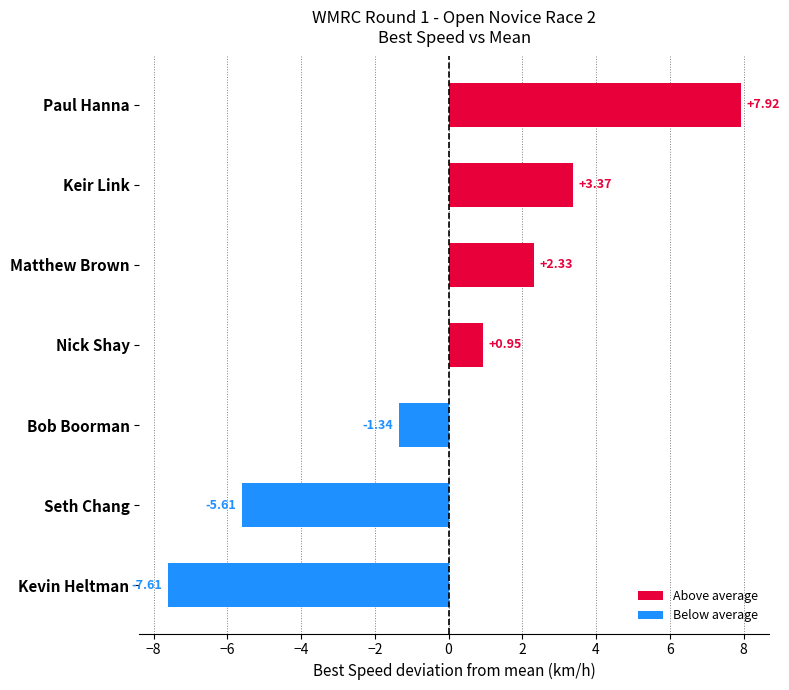

Where is the data nearest to the value 0?

Nick Shay